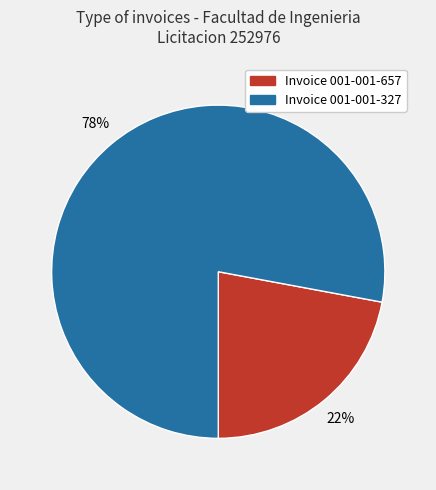

Which category has the biggest portion of the pie?

Invoice 001-001-327